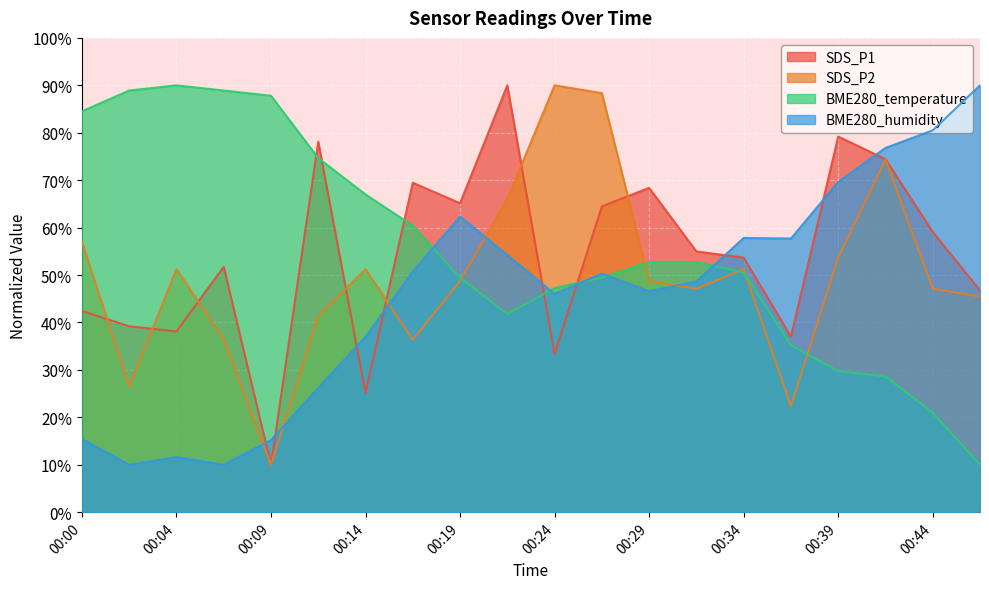

What is the difference between the maximum and minimum values in the SDS_P1 series?

80.0